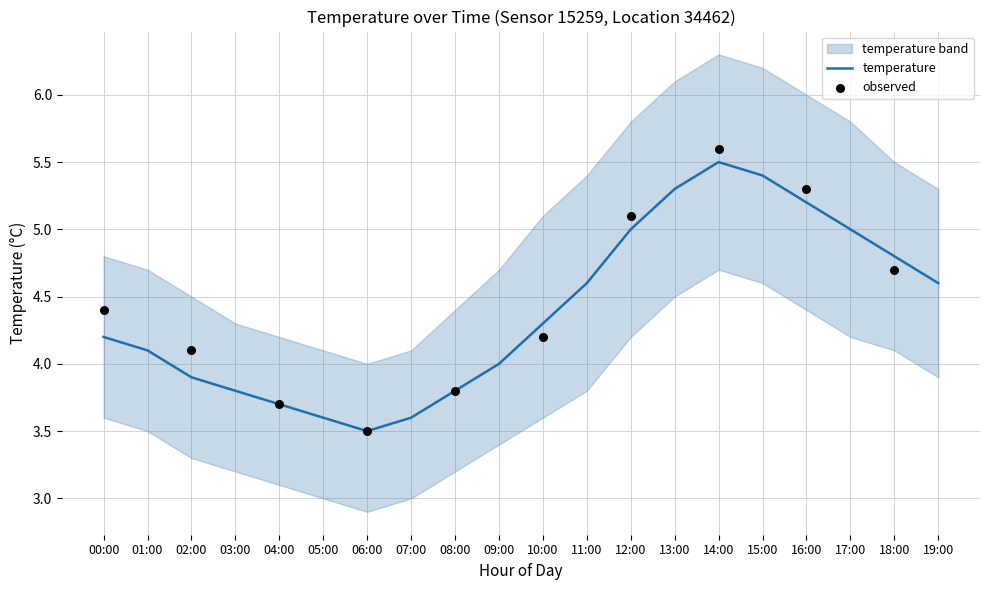

Is the value of temp_lower at 04:00 greater than the value of temp_upper at 17:00?

No